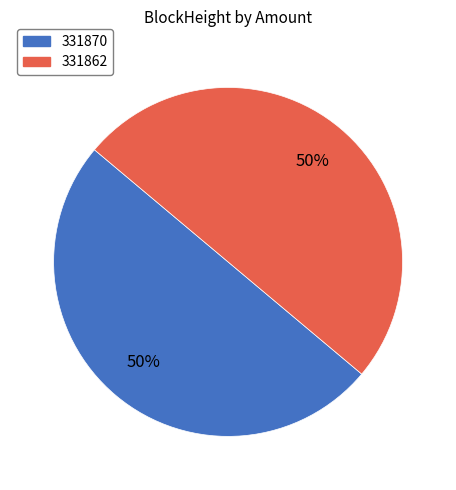

Combined, do 331870 and 331862 account for over 50%?

Yes